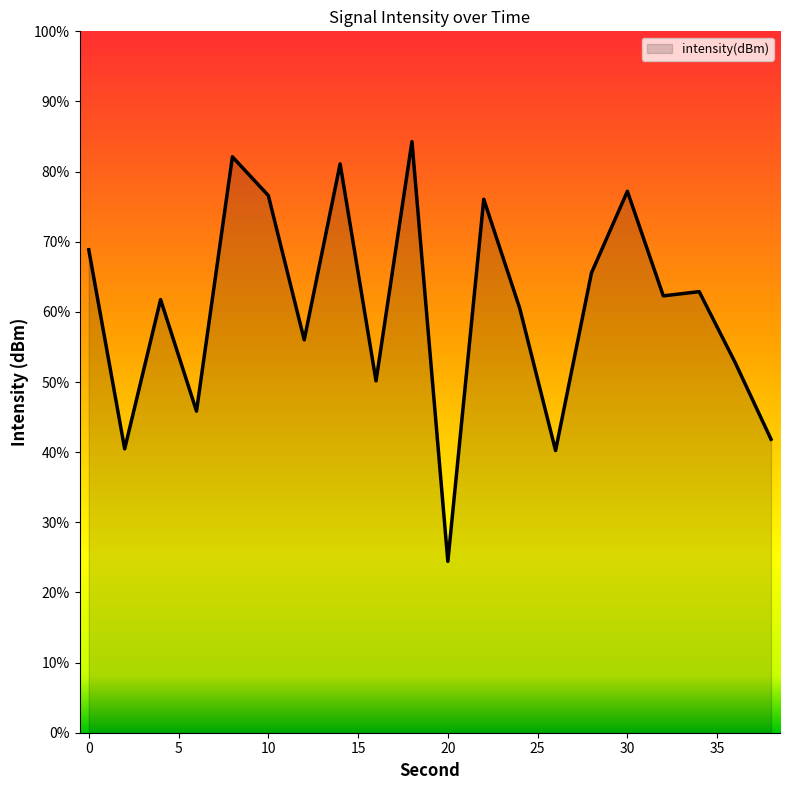

Which has a higher value, 20 or 8?

8